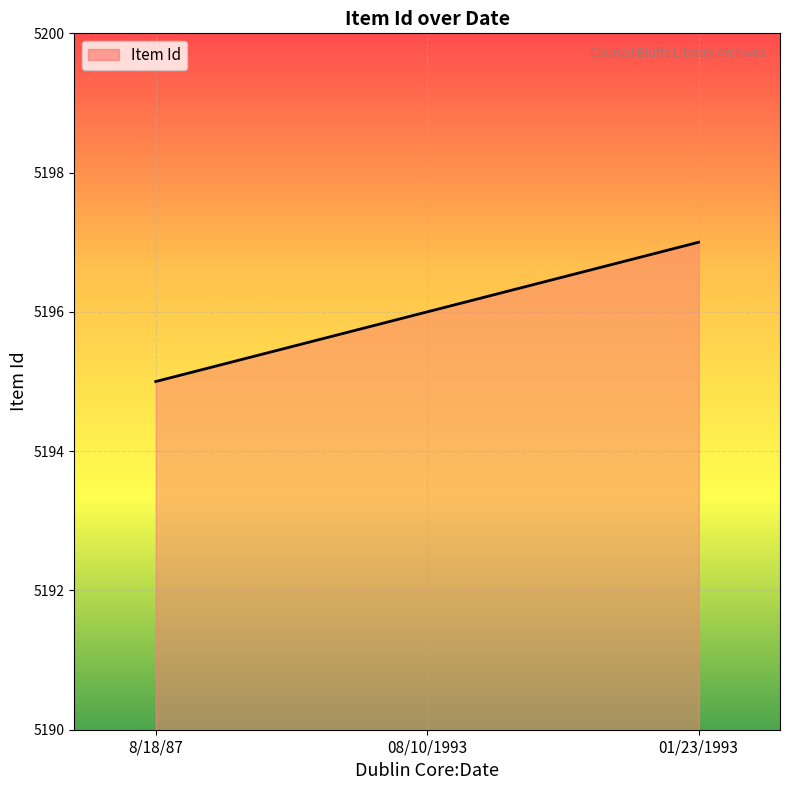

How many values are between 5195 and 5197?

3